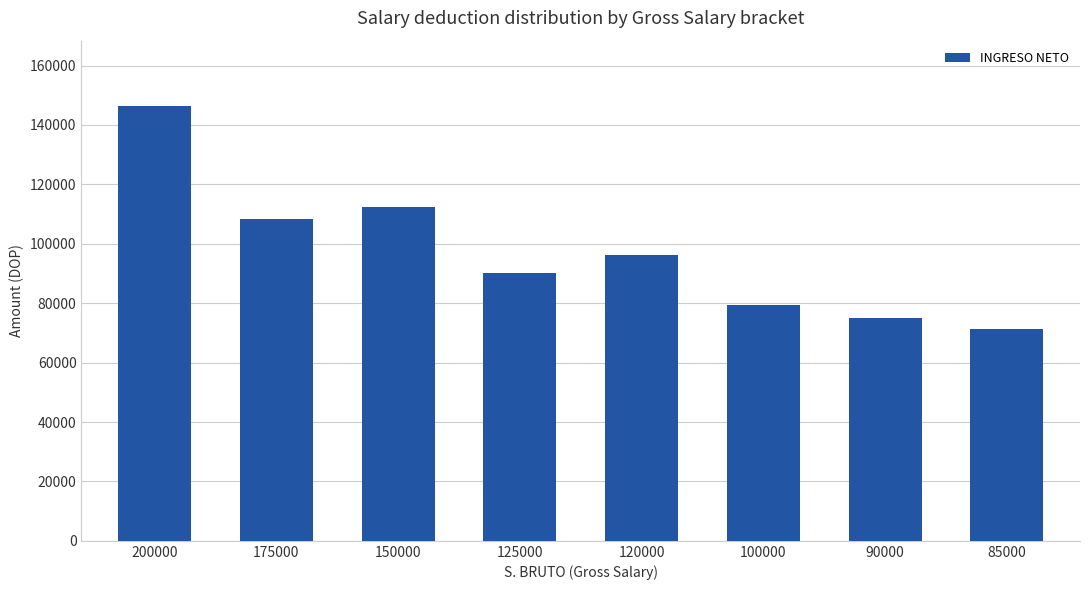

What is the ratio of the value at 200000 to the value at 85000?

2.1